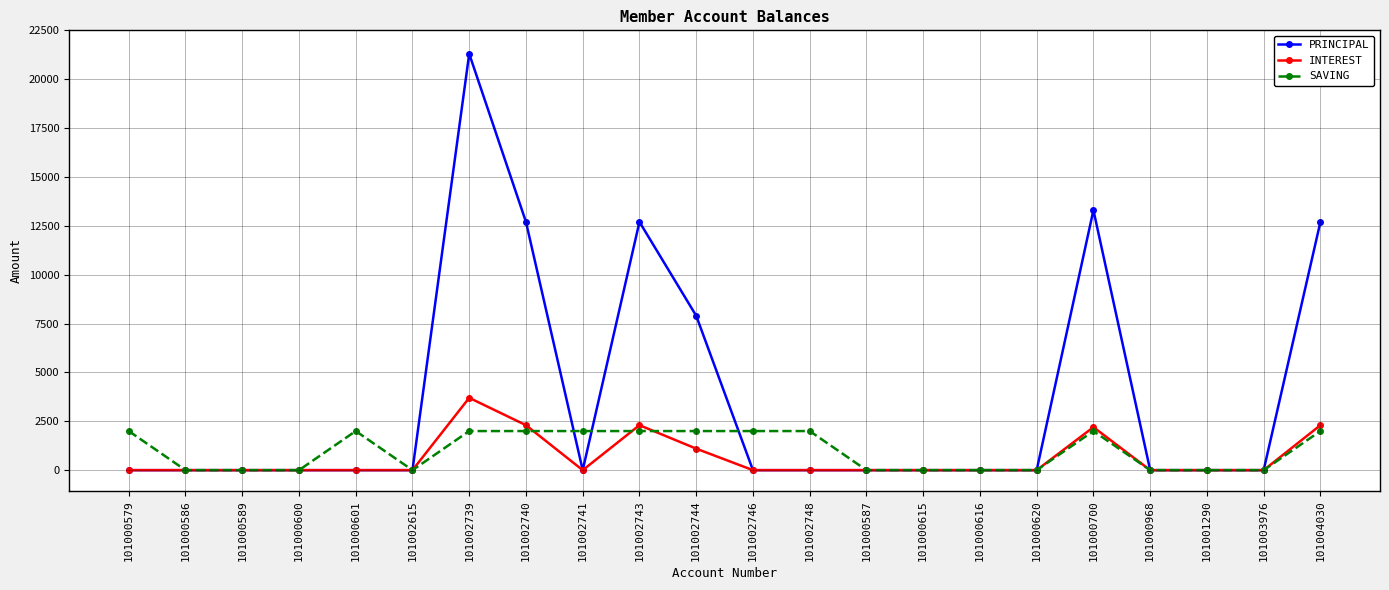

Which series has the largest total across all categories?

PRINCIPAL